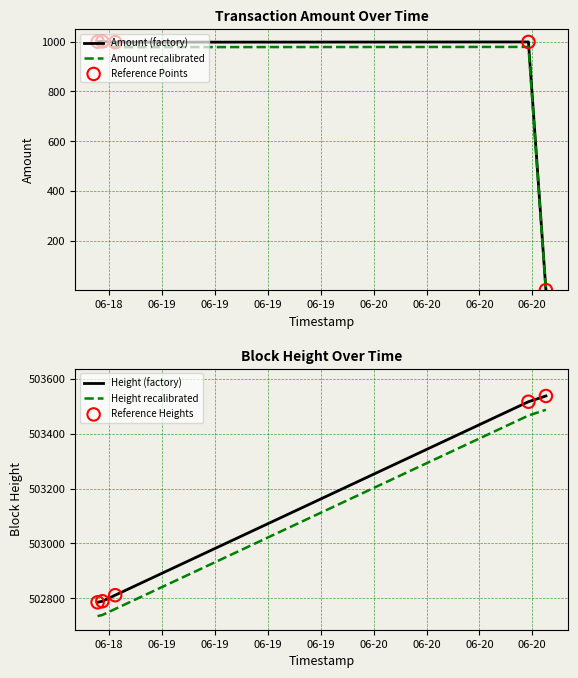

Which series reaches the maximum Y coordinate?

Height (factory)